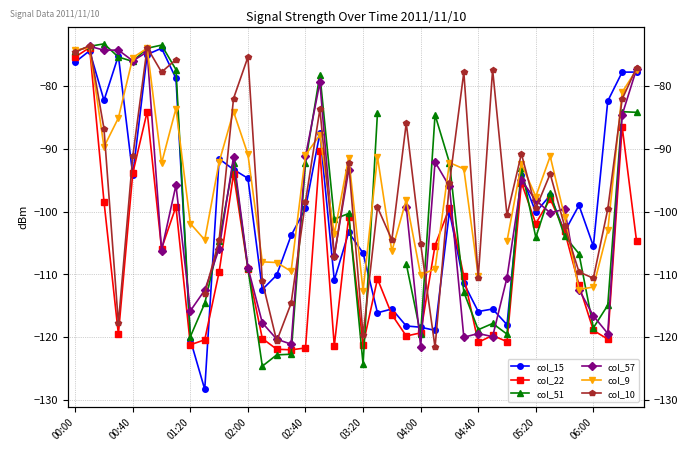

True or false: col_22 has a value of -171.5 at 04:40.

False